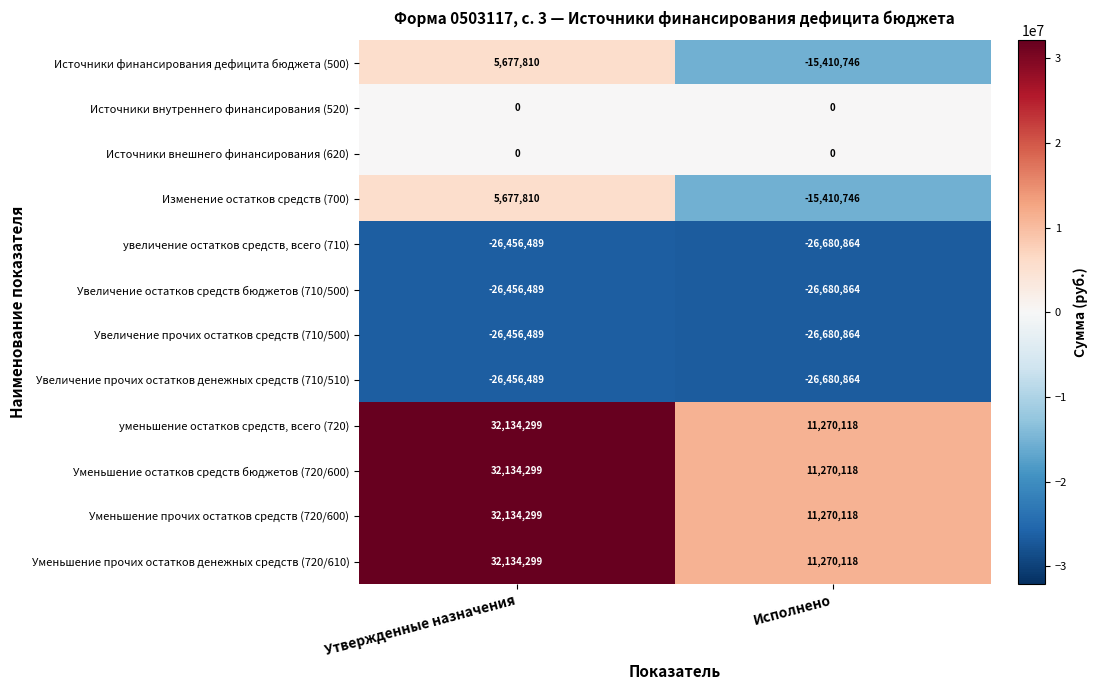

The value of Уменьшение прочих остатков денежных средств (720/610) at Утвержденные назначения is 32134299. True or false?

True